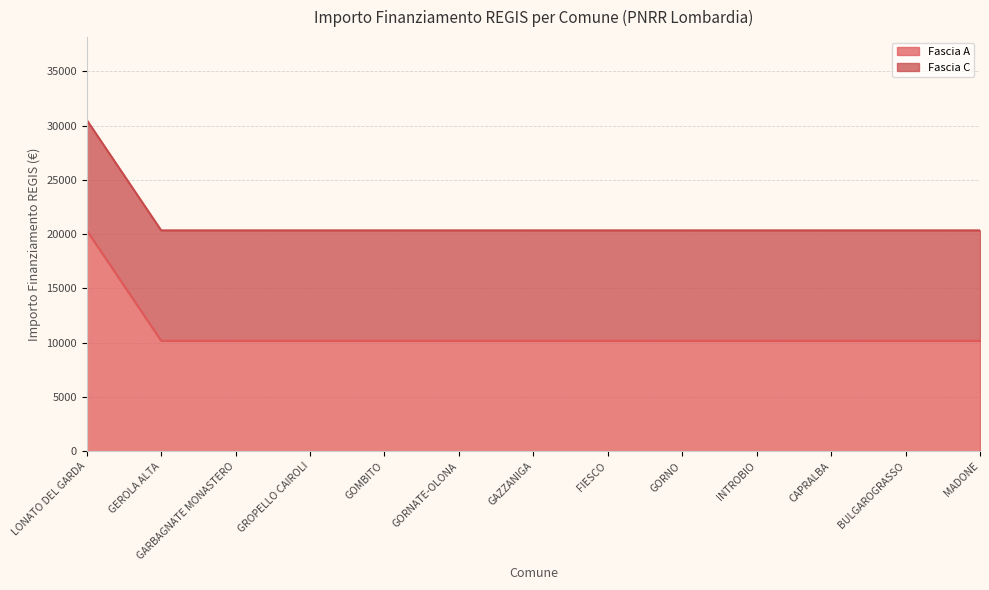

What is the sum of all values?

142408